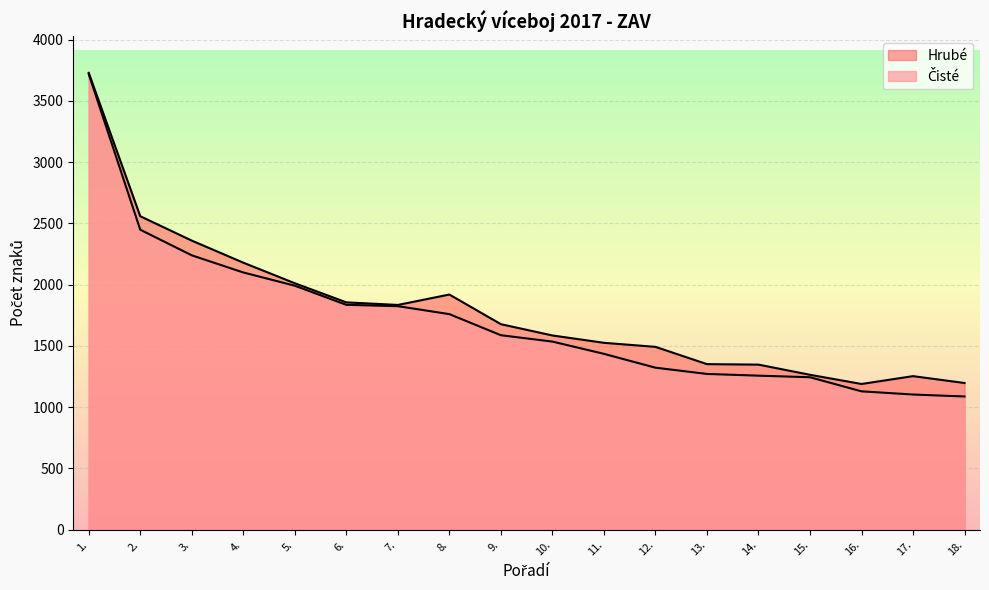

True or false: Čisté and Hrubé cross at least once.

False